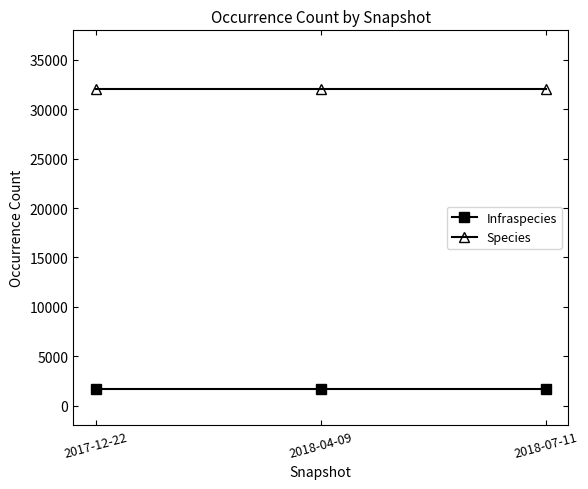

List the series in order of their overall mean, lowest first.

Infraspecies, Species